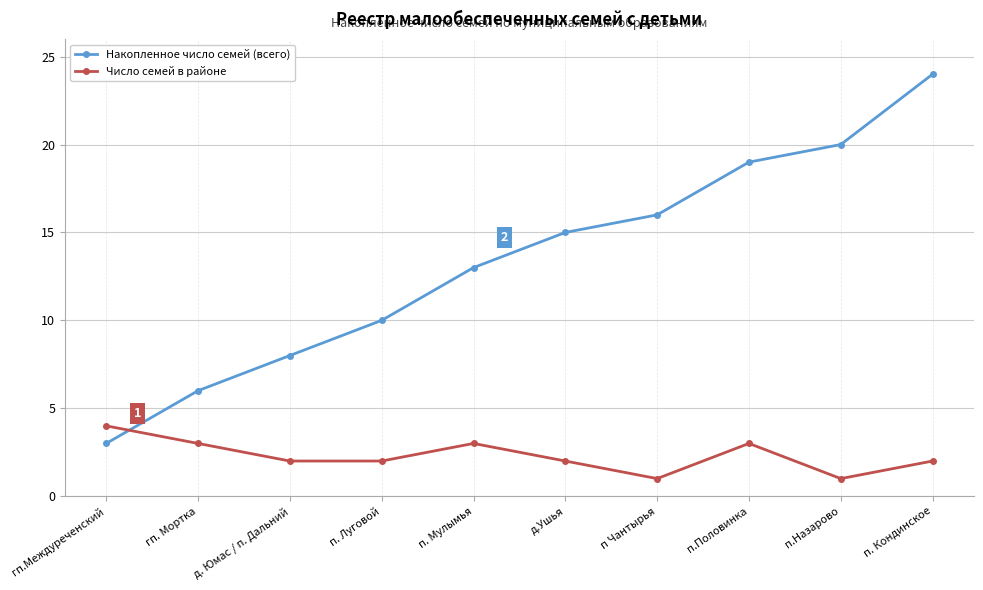

Rank the series by their average value, from lowest to highest.

Число семей в районе, Накопленное число семей (всего)